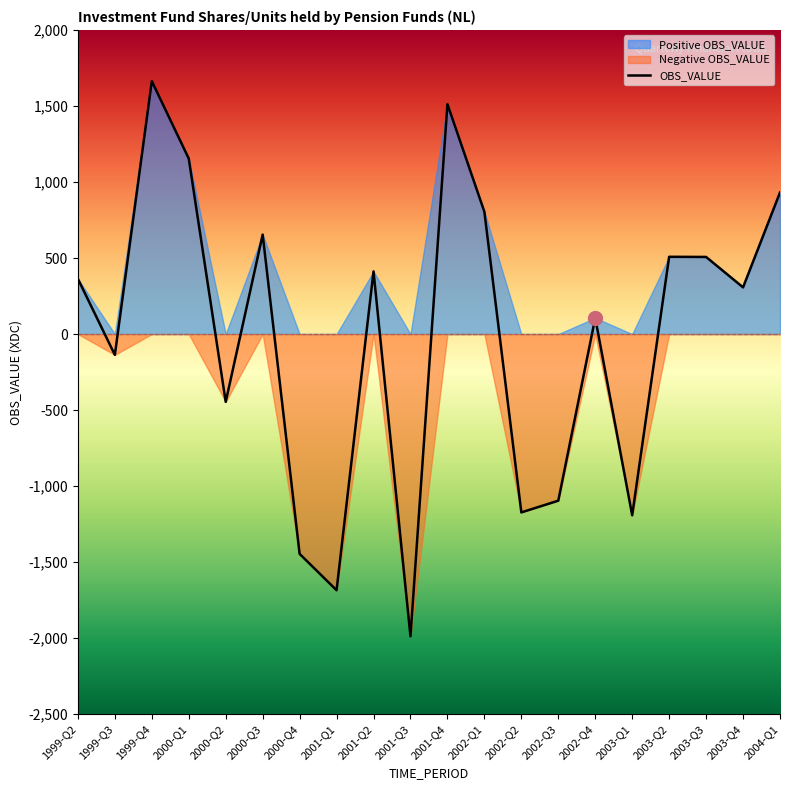

What is the sum of all Positive values?

8921